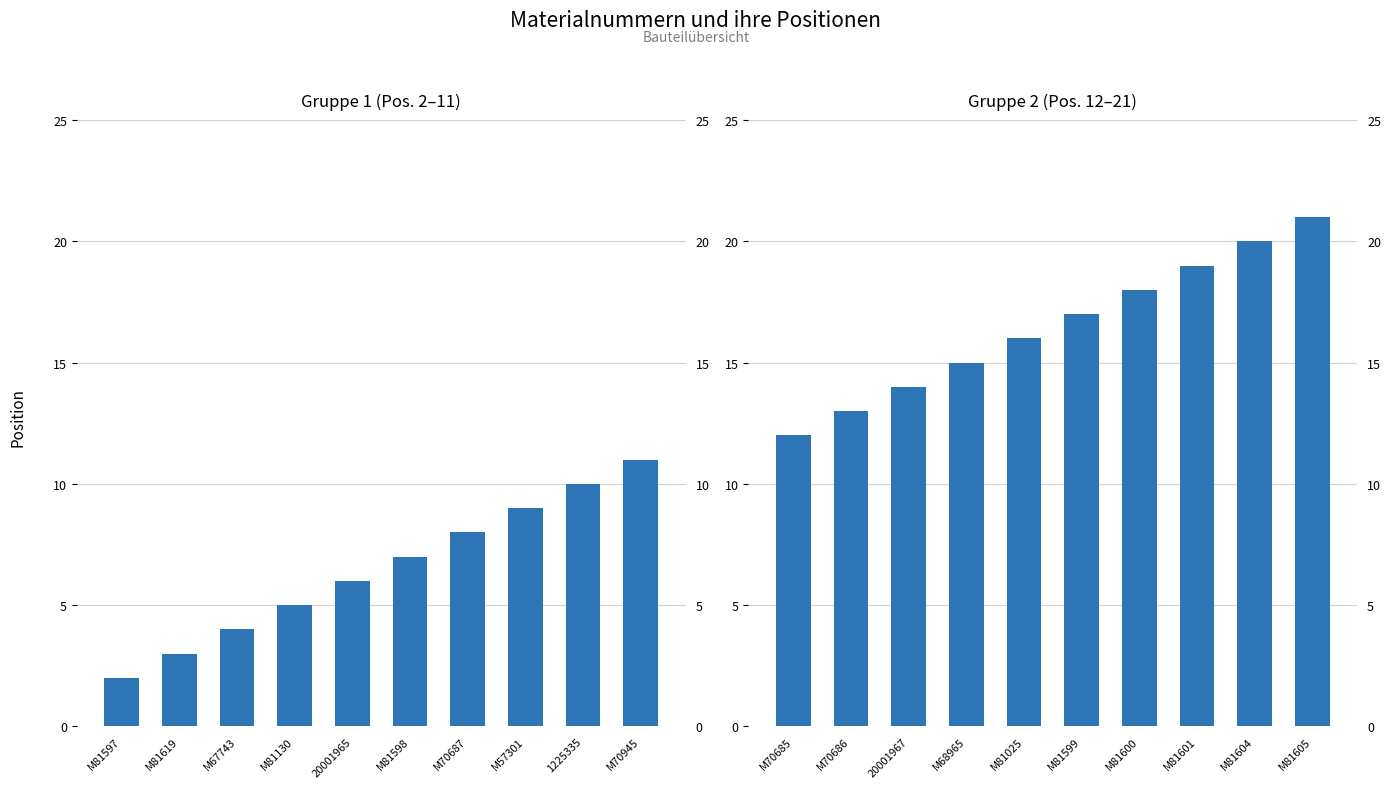

What is the difference between the maximum and minimum values?

9